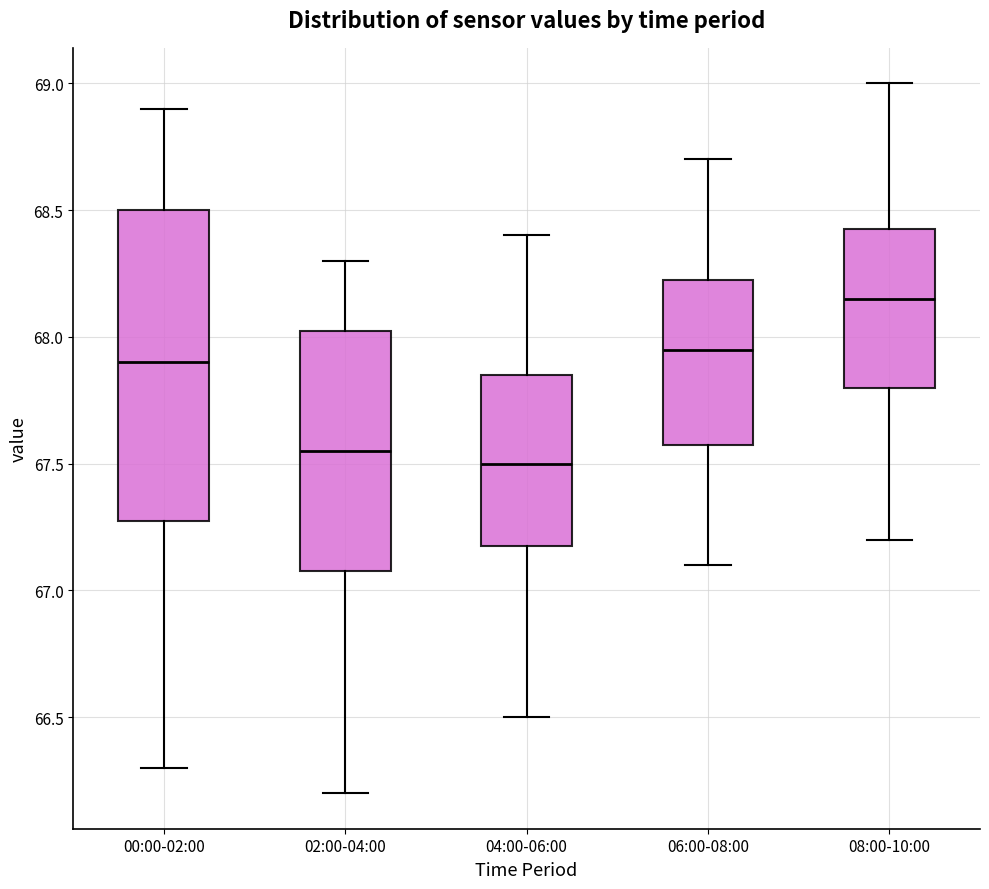

Which box is the tallest, from its lower edge to its upper edge?

00:00-02:00